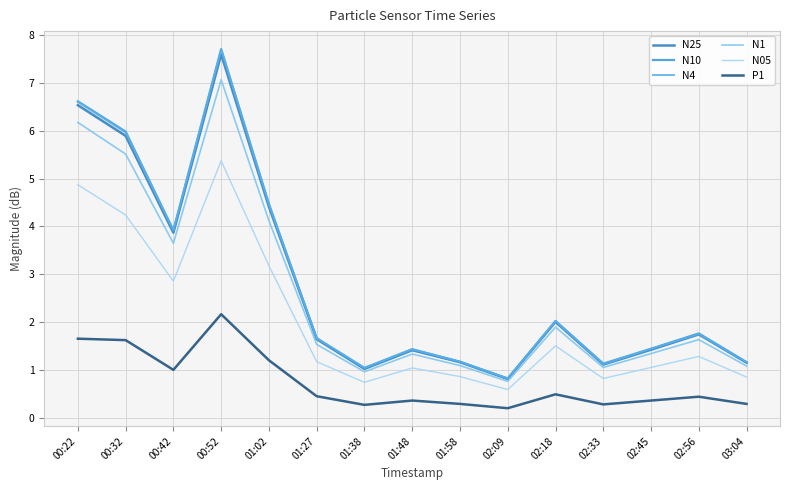

In N4, how many points are lower than both neighbors (excluding endpoints)?

4